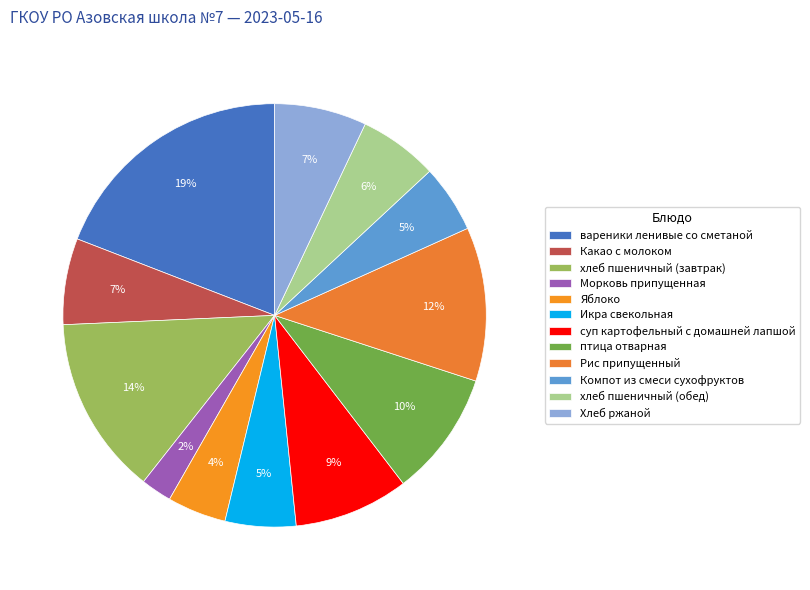

How many slices are in this pie chart?

12